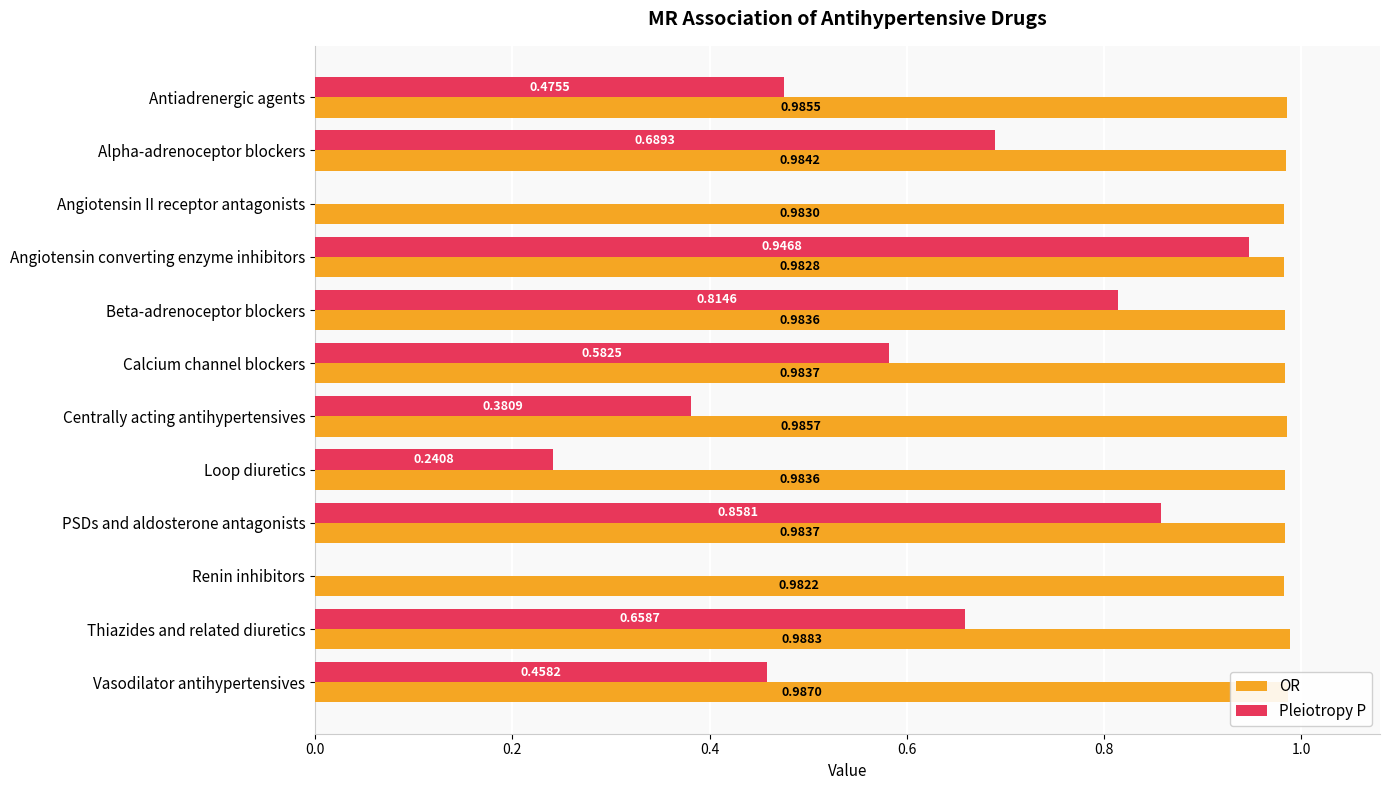

What is the sum of all OR values?

11.8